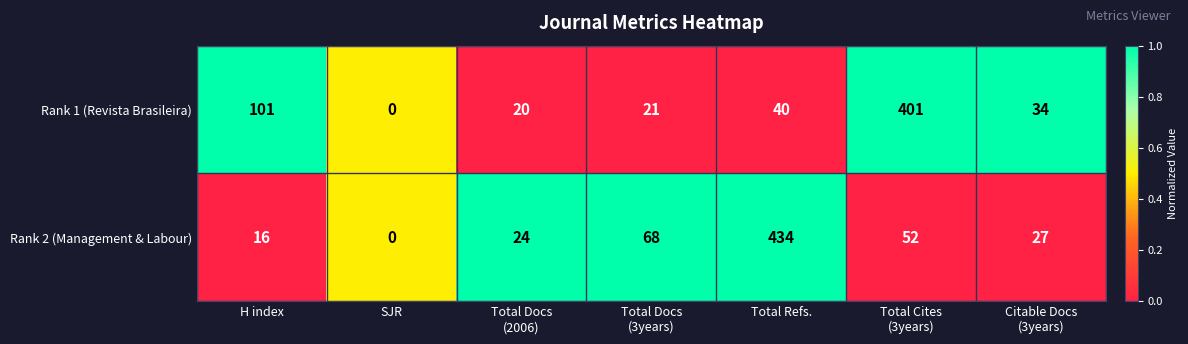

What is the highest value of the Rank 1 (Revista Brasileira) series?

401